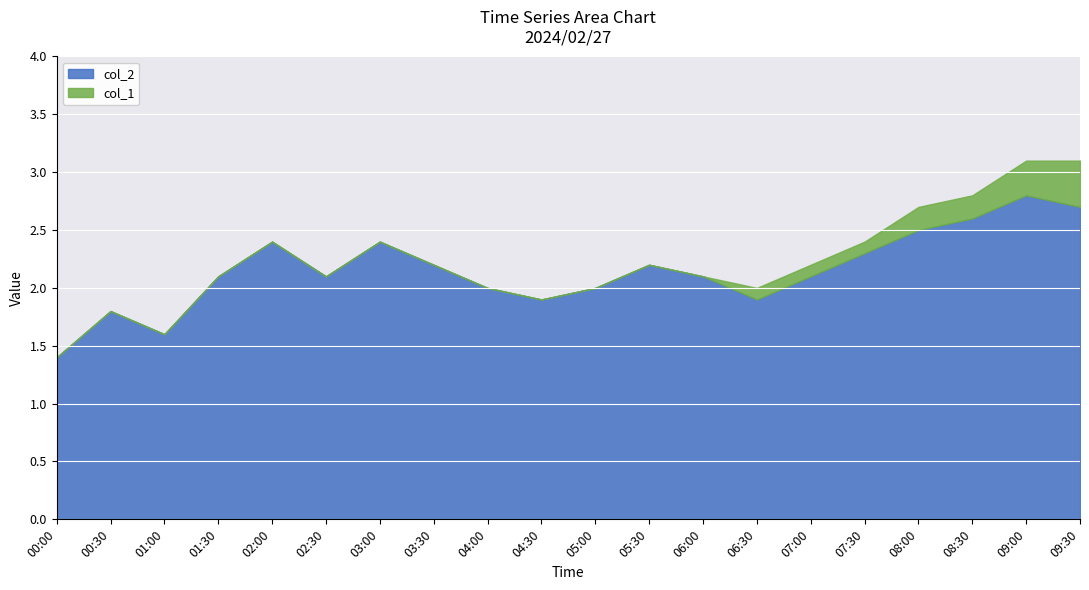

Which series has the largest range (max minus min)?

col_2